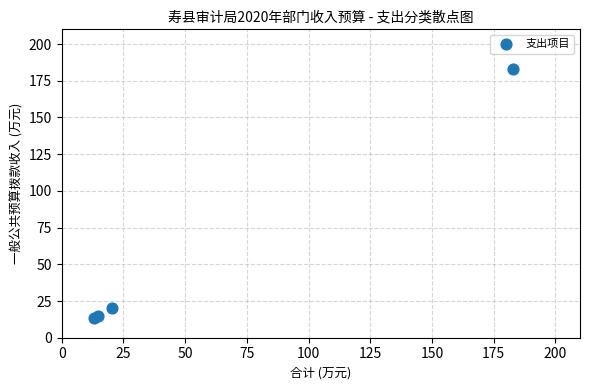

What Y value in the scatter plot is closest to 97?

20.4